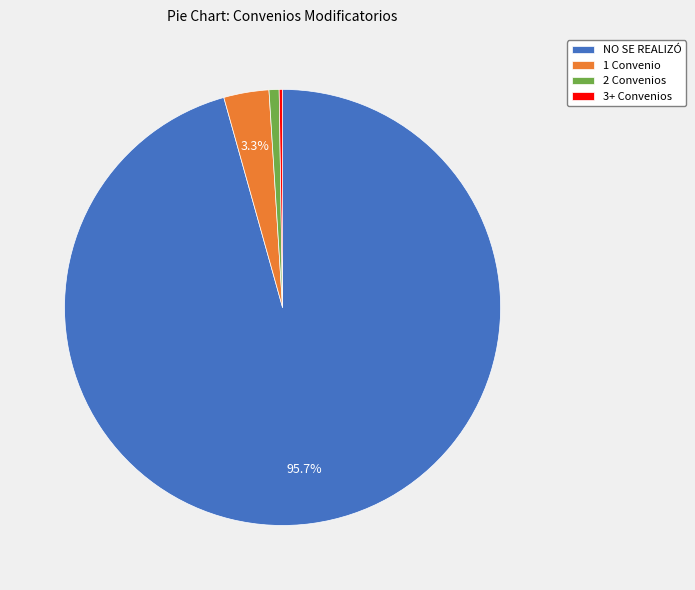

What is the majority slice?

NO SE REALIZÓ